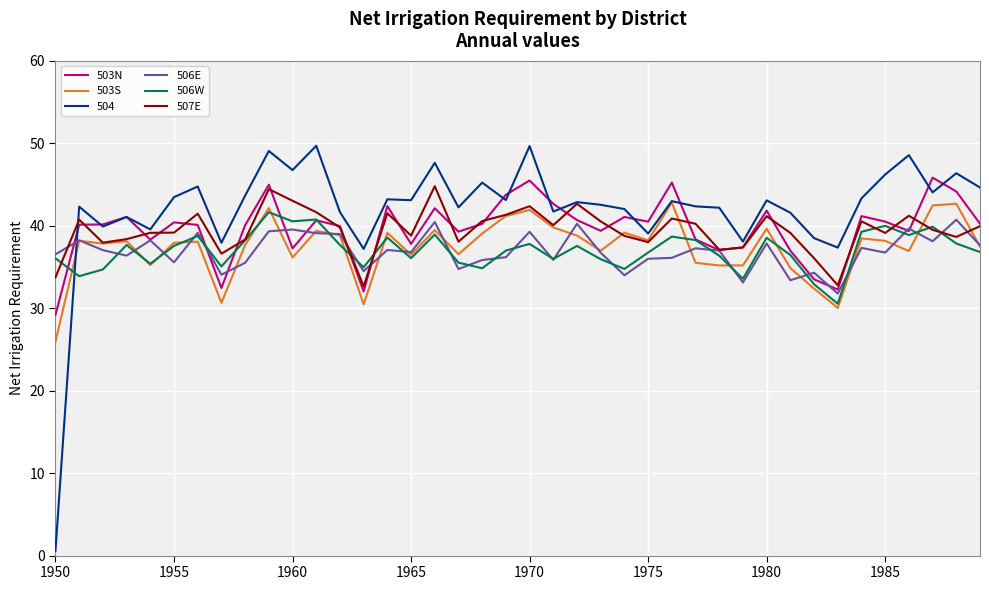

What is the difference between the second highest and second lowest values in the 507E series?

11.7